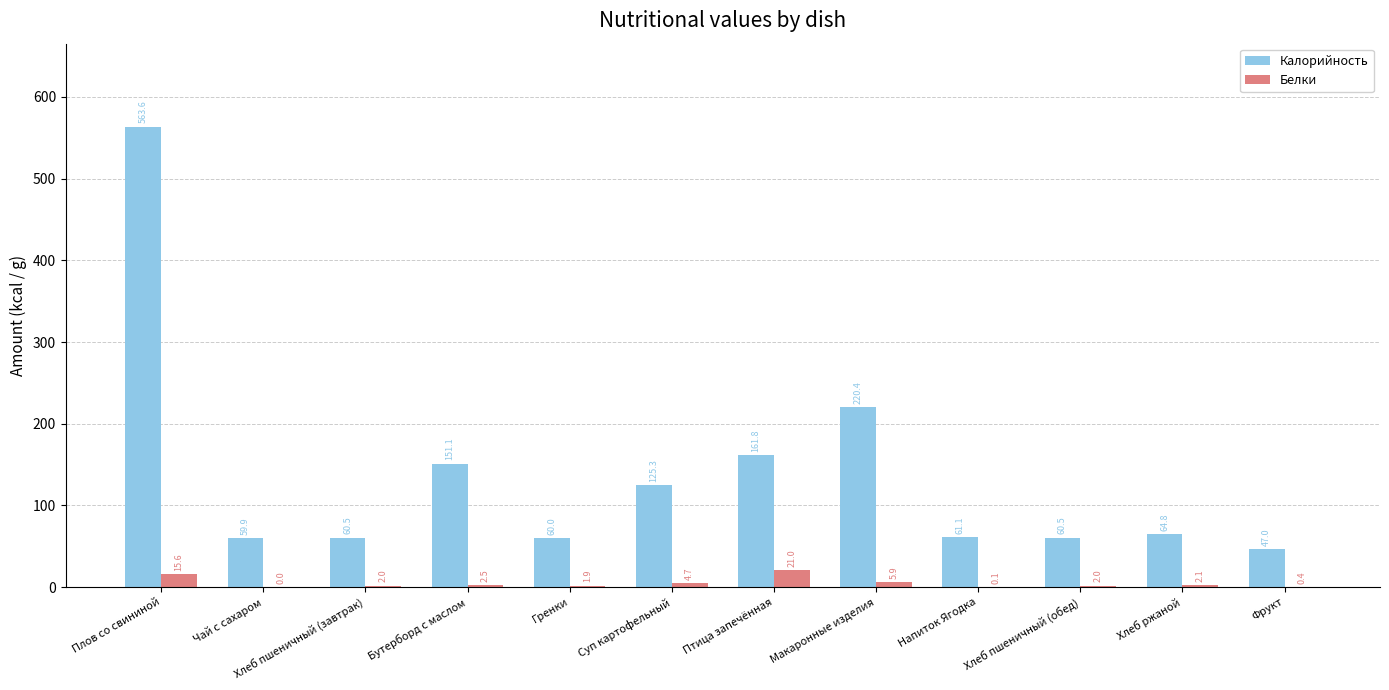

Is it true that Калорийность equals 60.5 at Хлеб пшеничный (завтрак)?

True